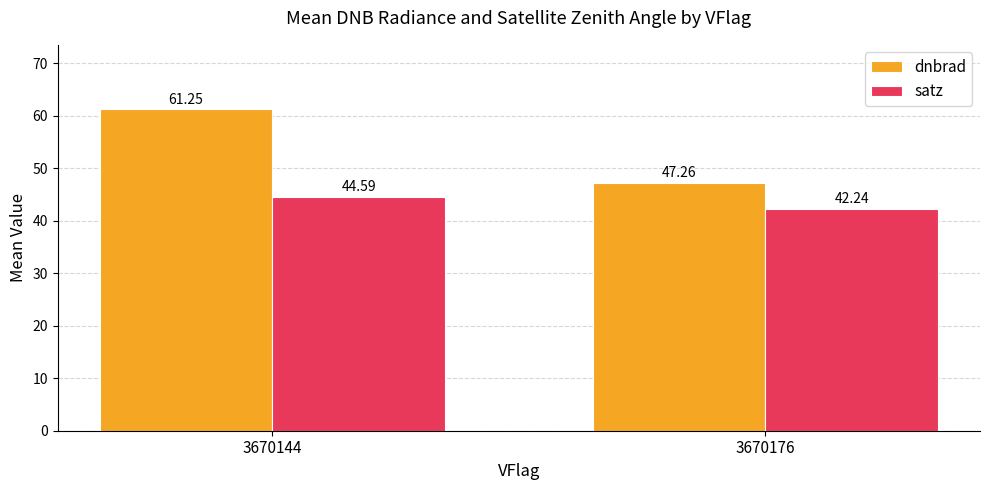

What is the value of the dnbrad bar at the 1st from the left?

61.3